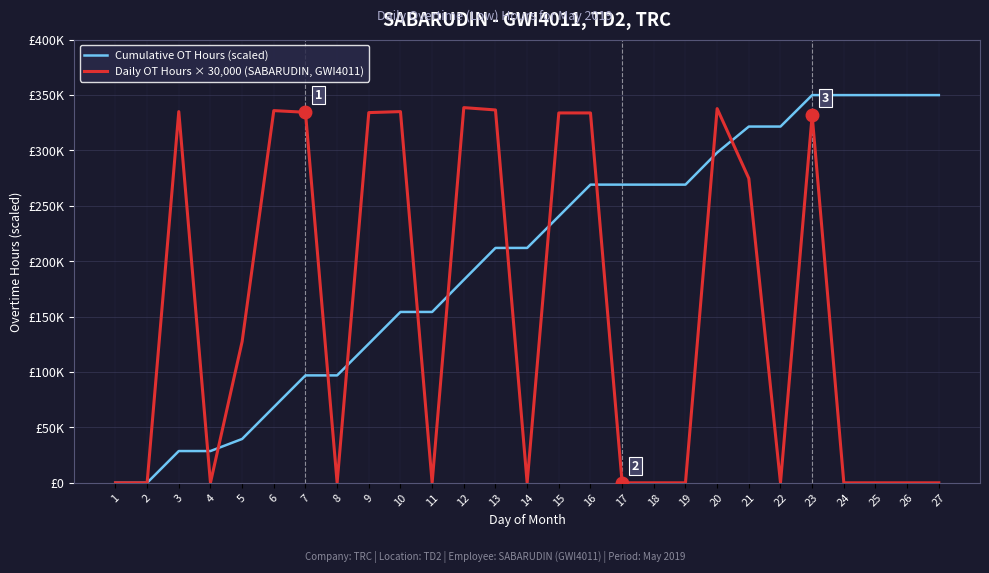

In Daily OT Hours × 30,000 (SABARUDIN, GWI4011), how many points are lower than both neighbors (excluding endpoints)?

5